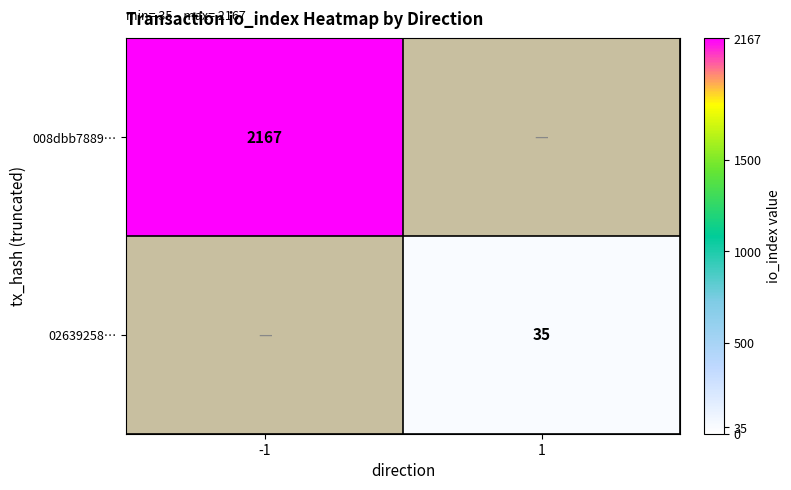

Is the value of 008dbb7889… at -1 greater than the value of 02639258… at 1?

Yes